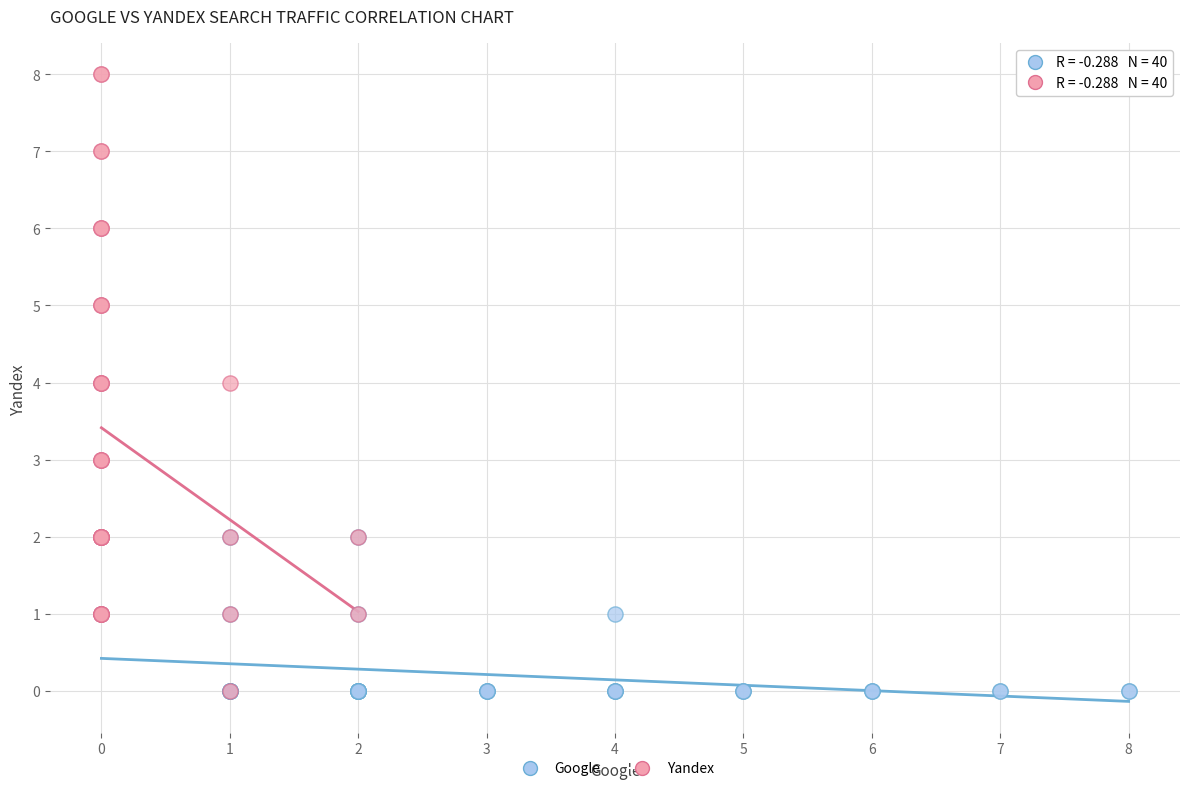

Which series has the widest spread of Y values?

Yandex